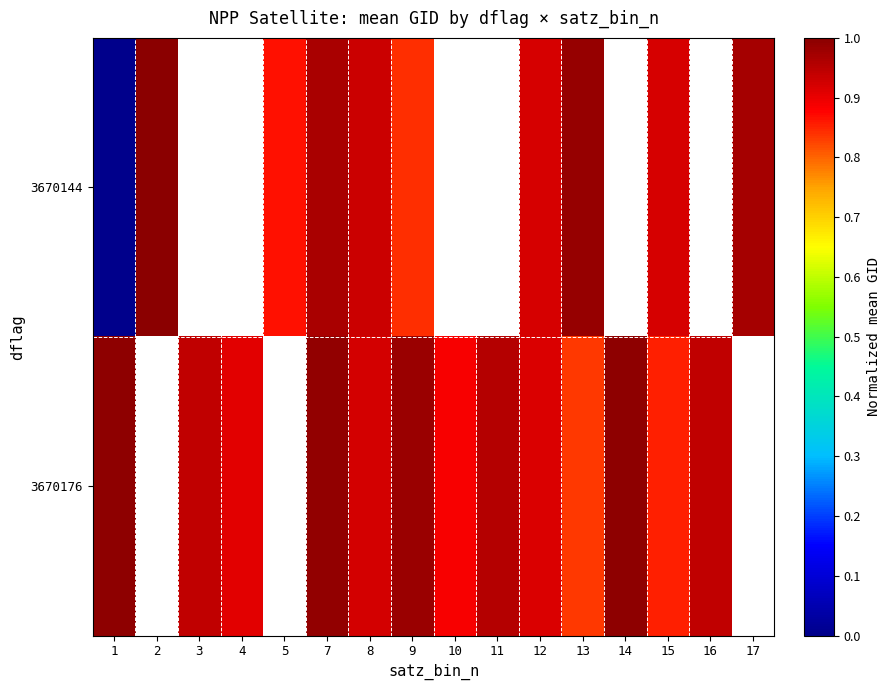

At which category does the chart reach its minimum across all series?

1